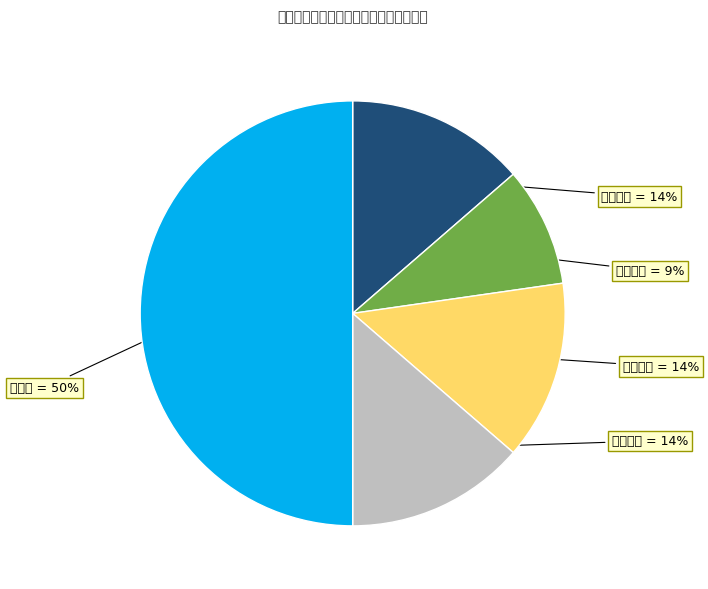

How many slices are in this pie chart?

5